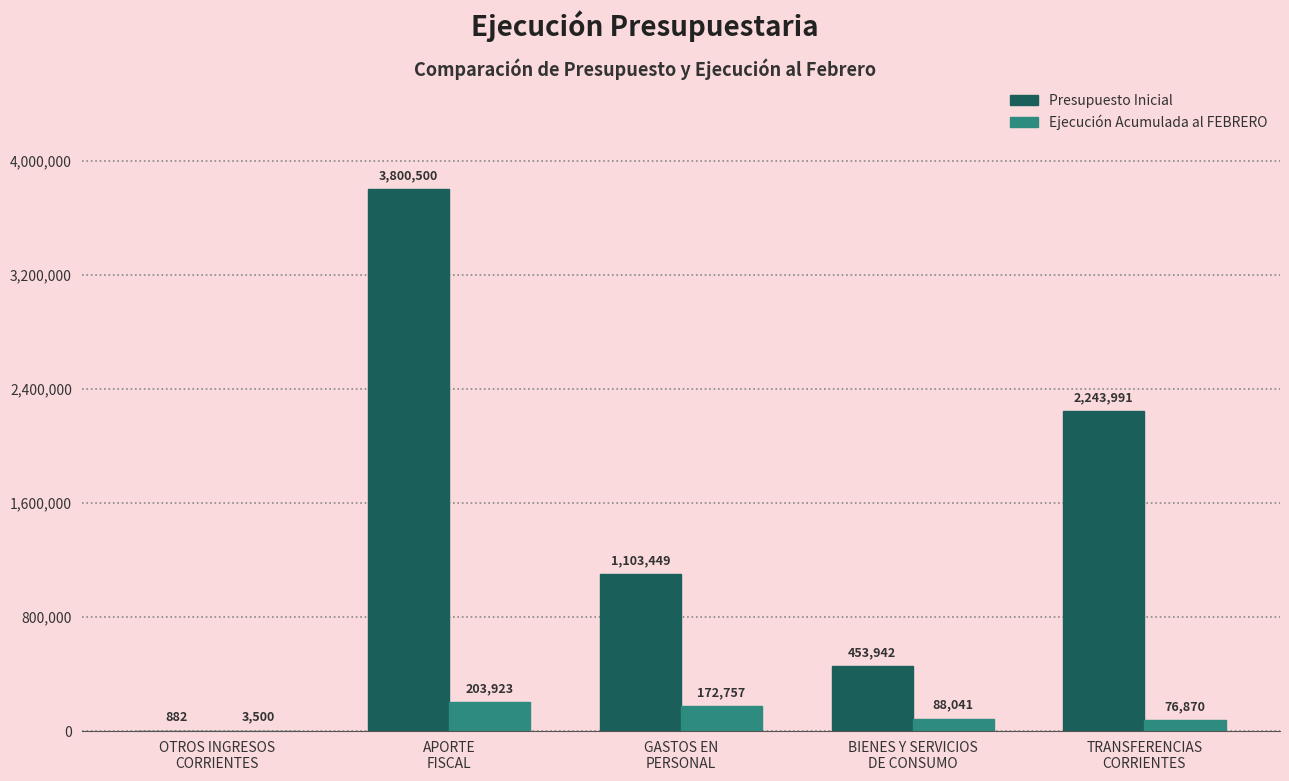

What is the highest value of the Ejecución Acumulada al FEBRERO series?

203923